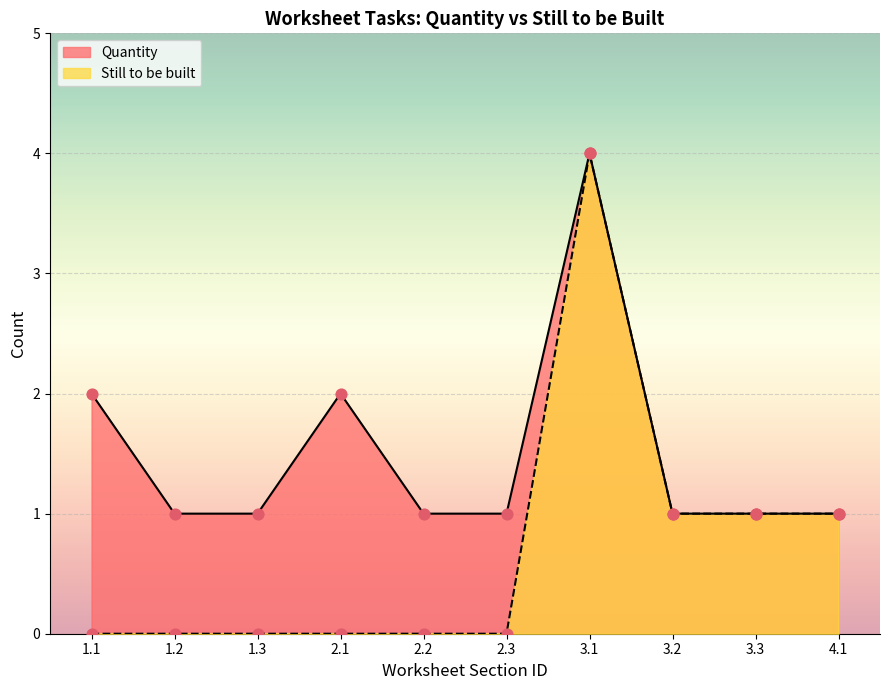

Which series has the widest spread of Y values?

Still to be built